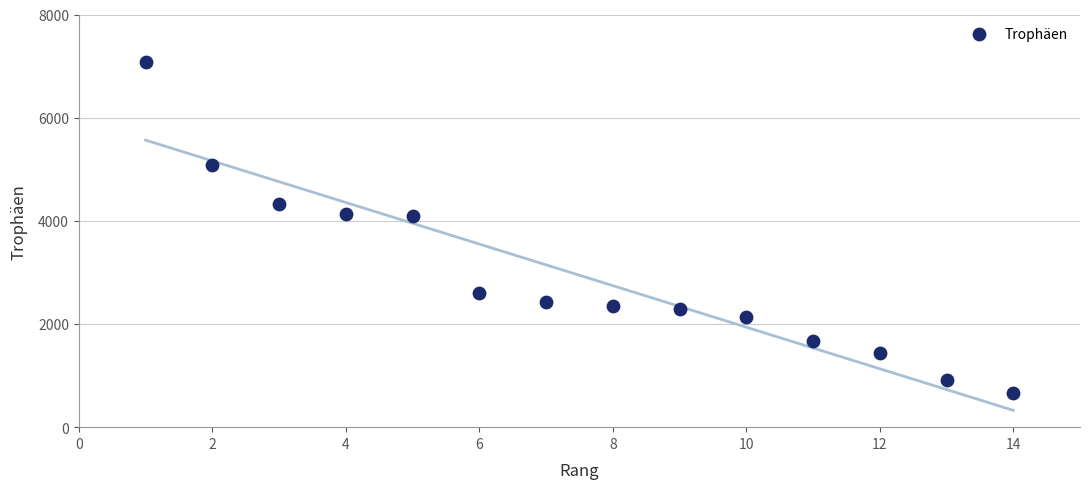

What is the range of X values (max minus min)?

13